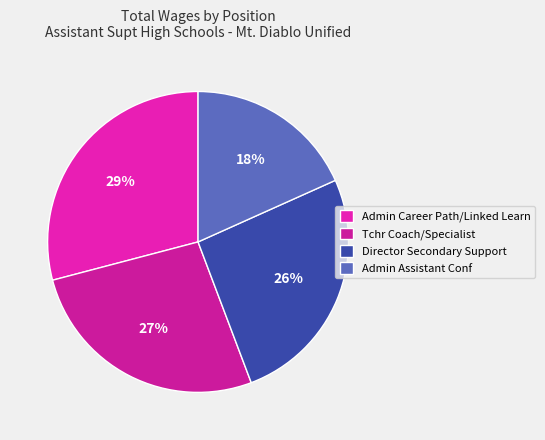

The Director Secondary Support slice represents 32% of the pie. True or false?

False